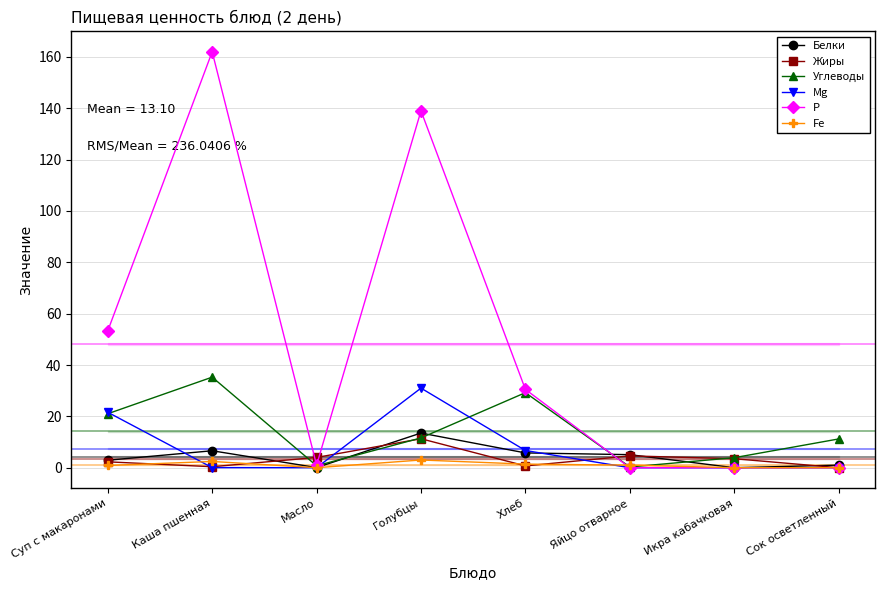

At which label does Жиры first exceed 3?

Масло